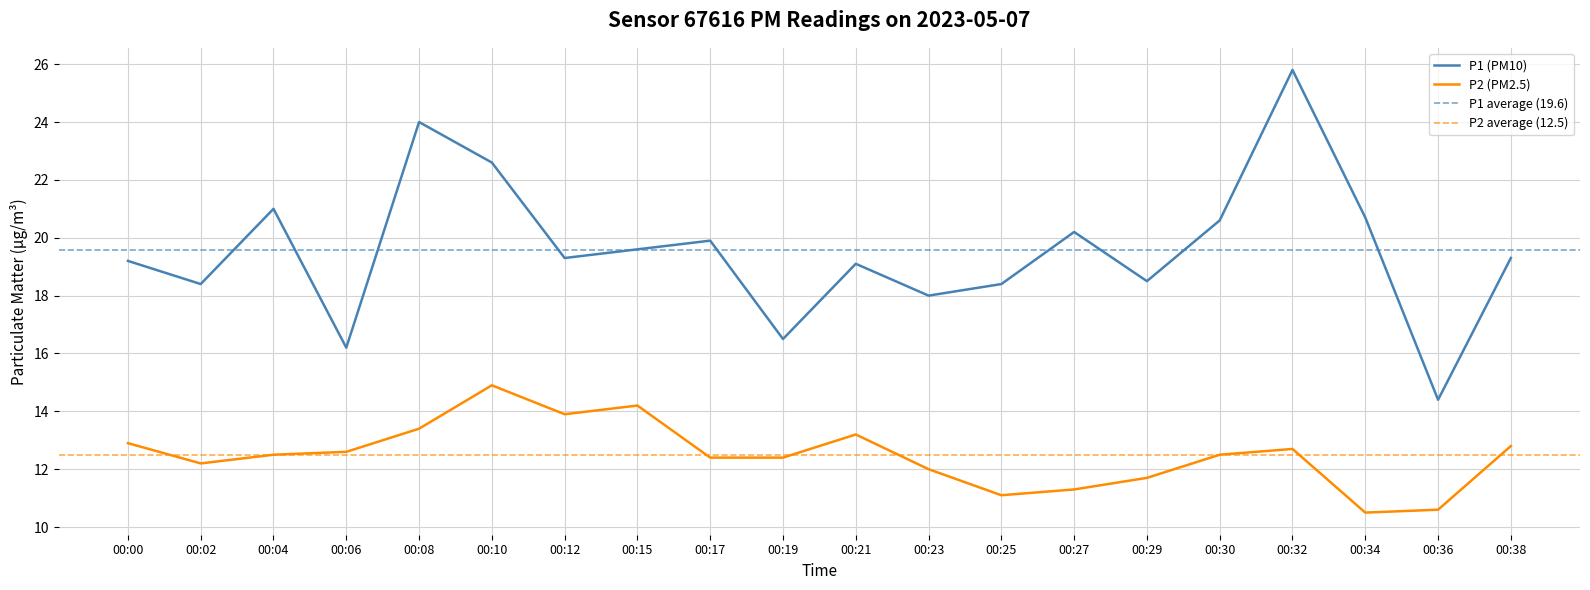

What is the difference between the maximum and second lowest values in the P1 series?

9.6